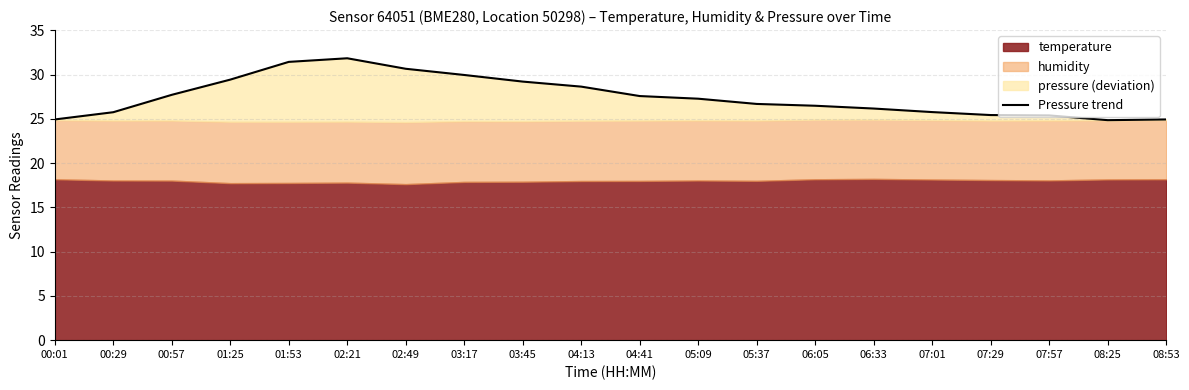

Does the chart have visible grid lines?

Yes